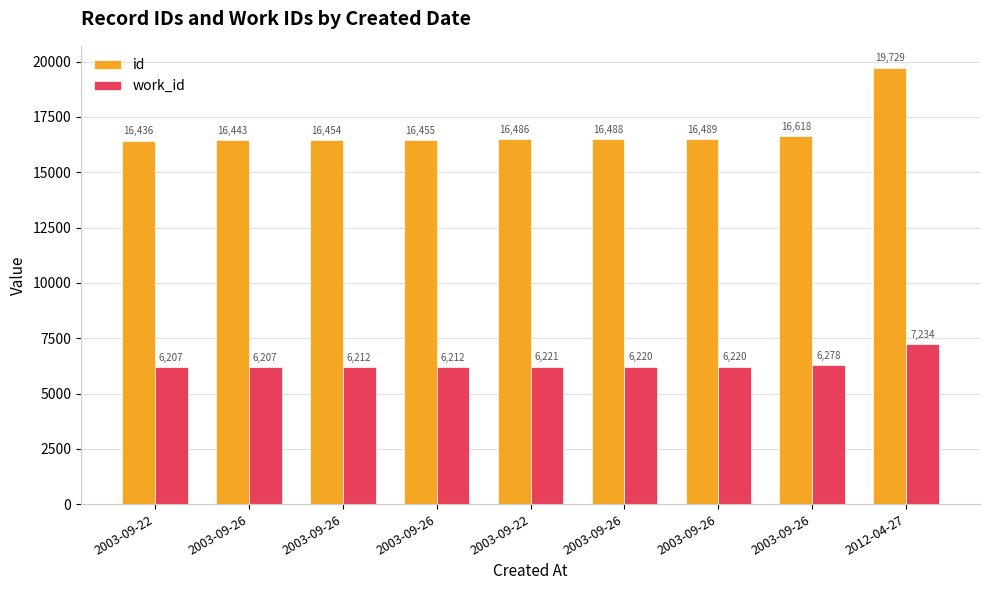

How many data points does each series have?

9